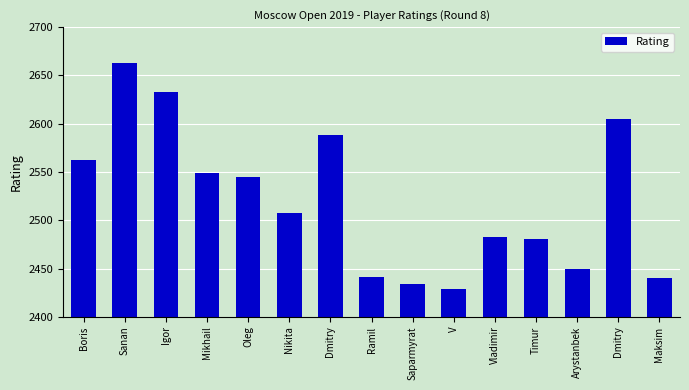

Rank the categories by value from highest to lowest.

Sanan, Igor, Dmitry, Dmitry, Boris, Mikhail, Oleg, Nikita, Vladimir, Timur, Arystanbek, Ramil, Maksim, Saparmyrat, V